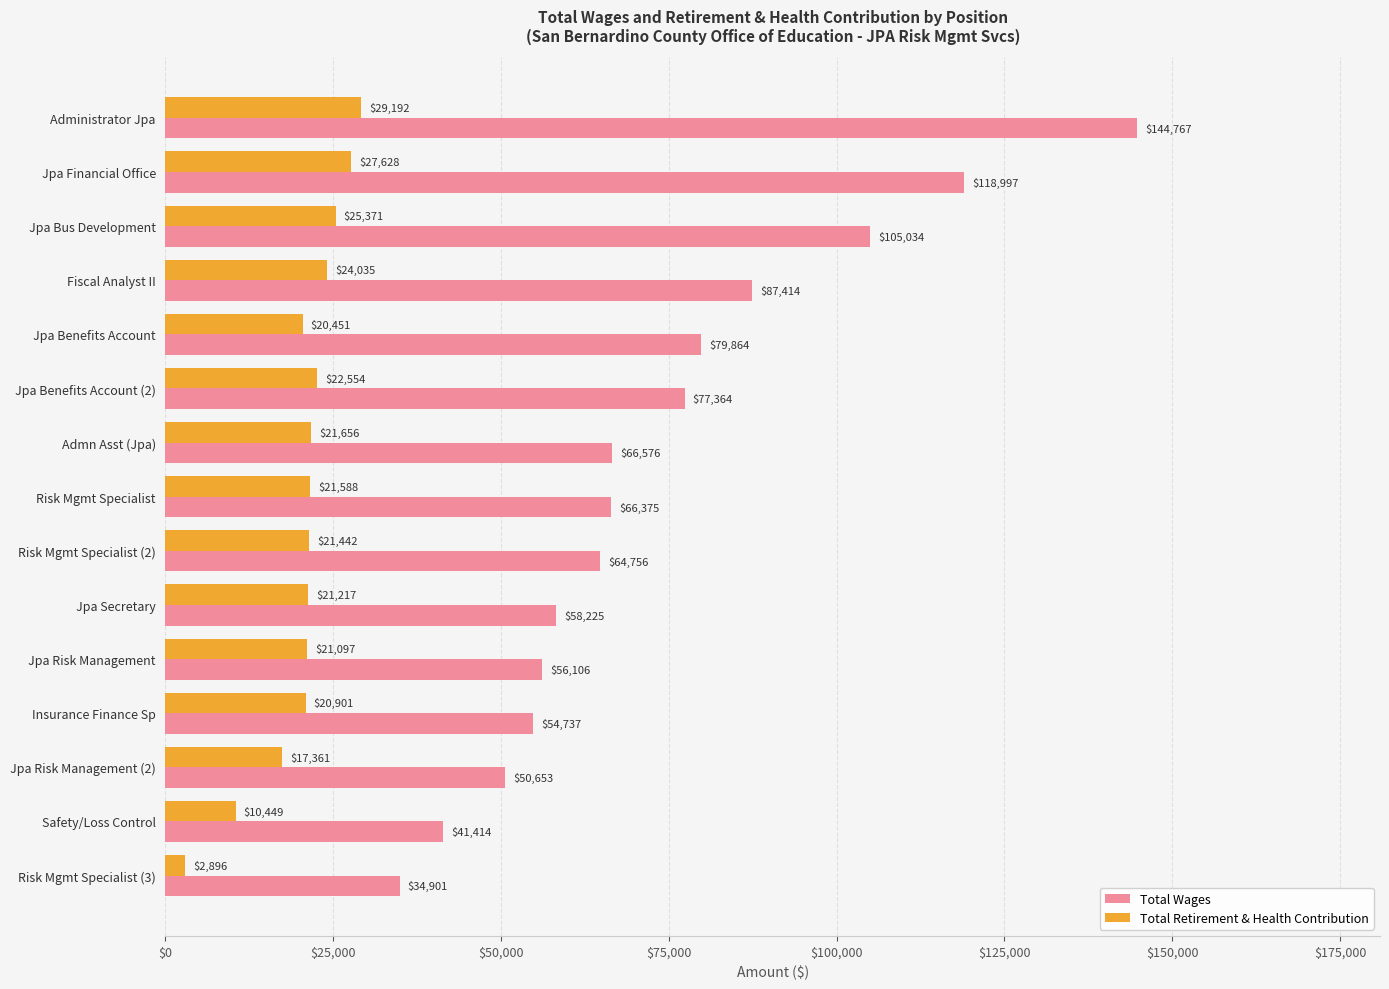

What is the difference between the maximum and minimum values in the Total Wages series?

109866